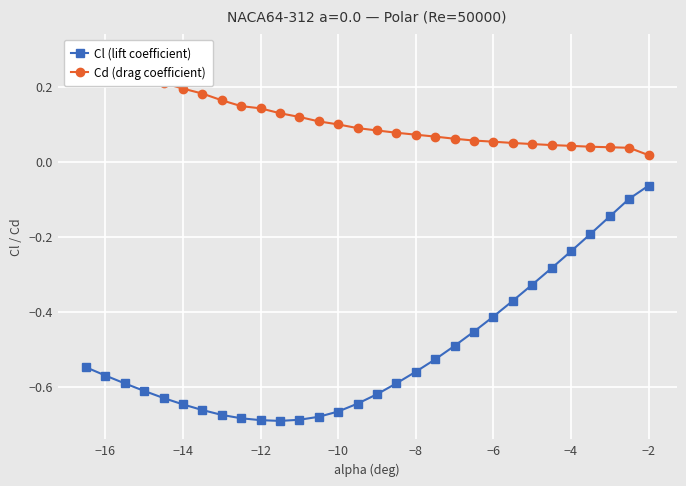

Rank the series by their maximum value, from lowest to highest.

Cl (lift coefficient), Cd (drag coefficient)